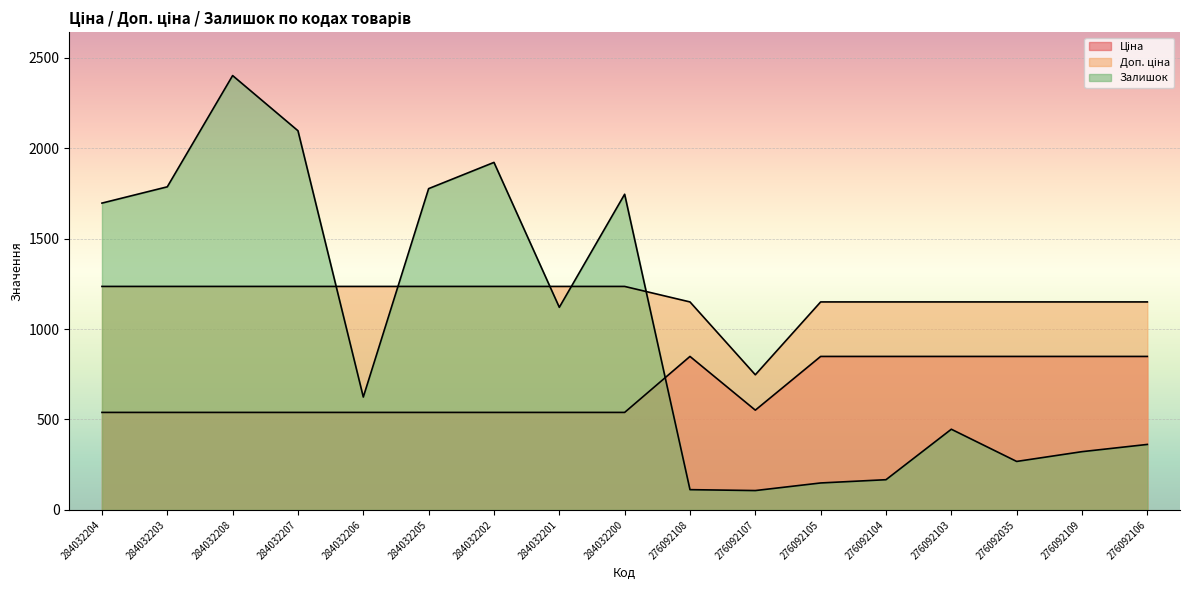

At which category does Доп. ціна reach its first local valley?

276092107